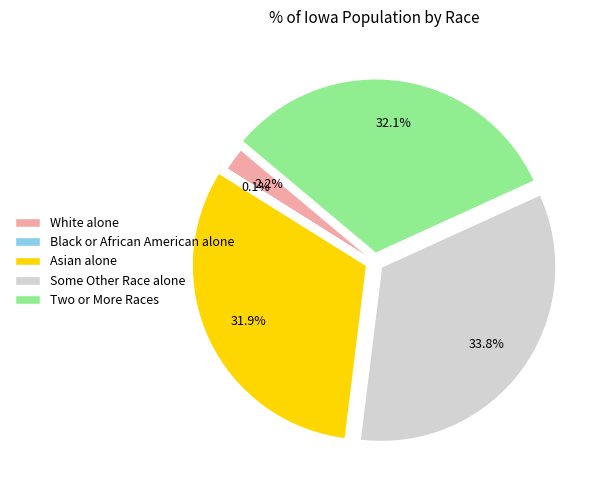

Is there a majority slice in this chart?

No